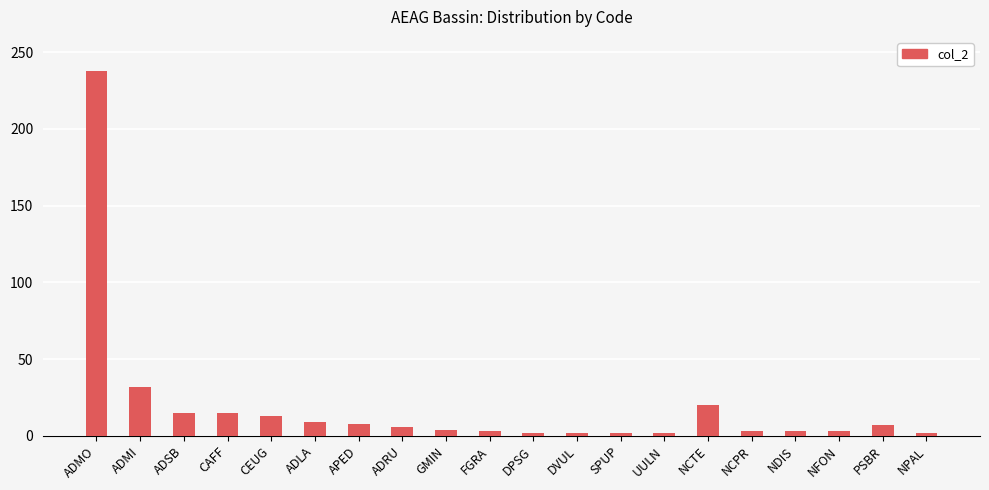

What is the label of the 10th bar from the left?

FGRA